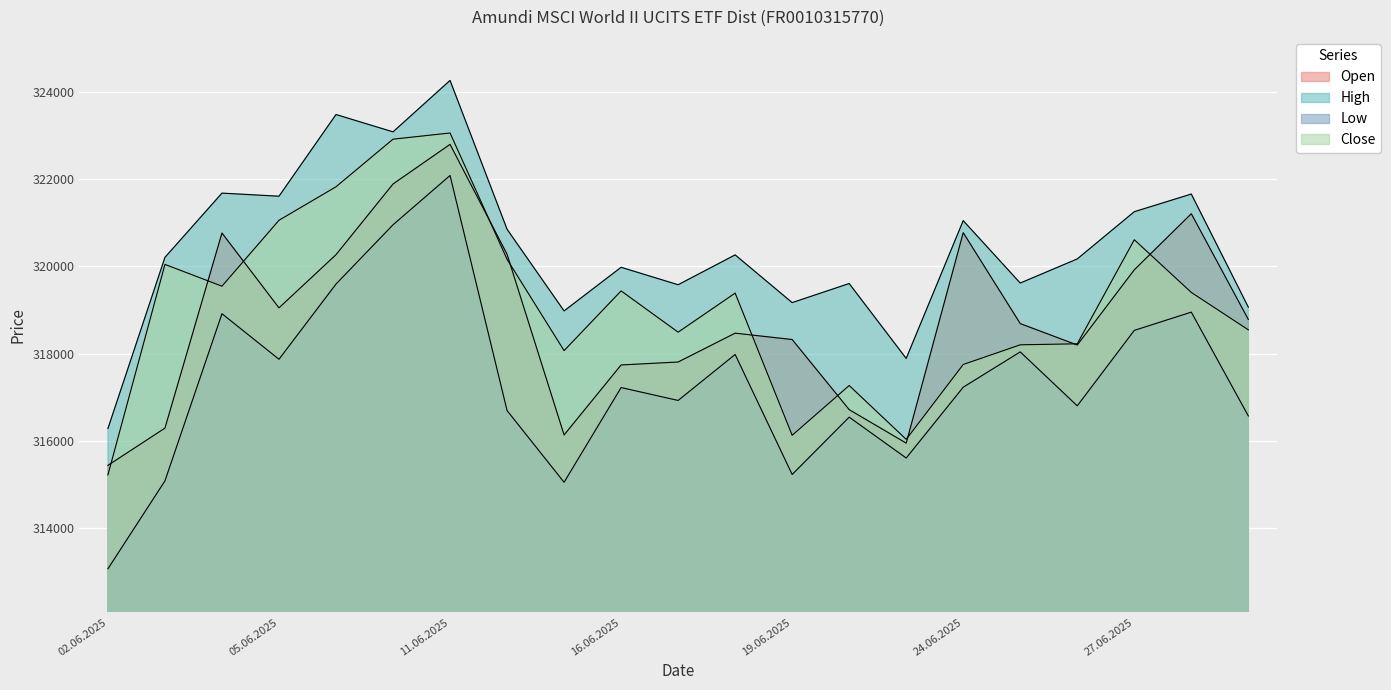

True or false: Low and Open cross at least once.

False